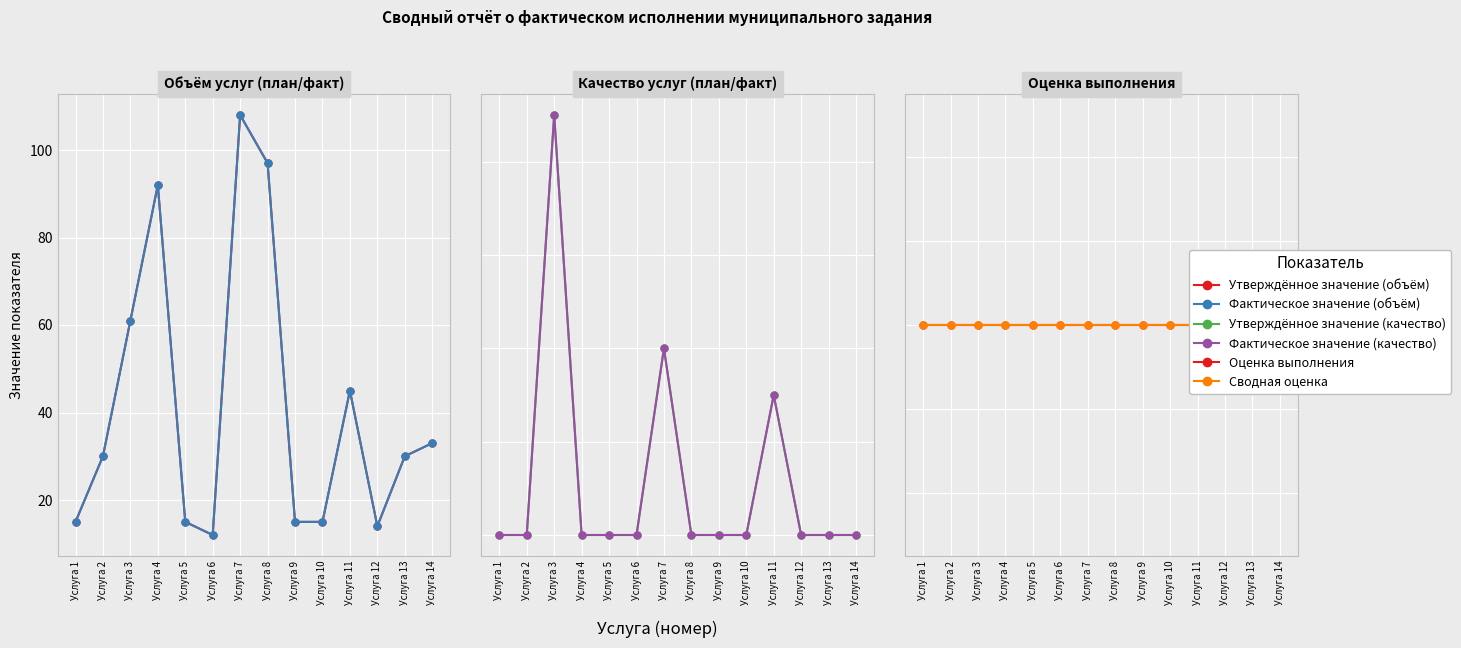

True or false: Фактическое значение (качество) has a value of -0.3 at Услуга 14.

False